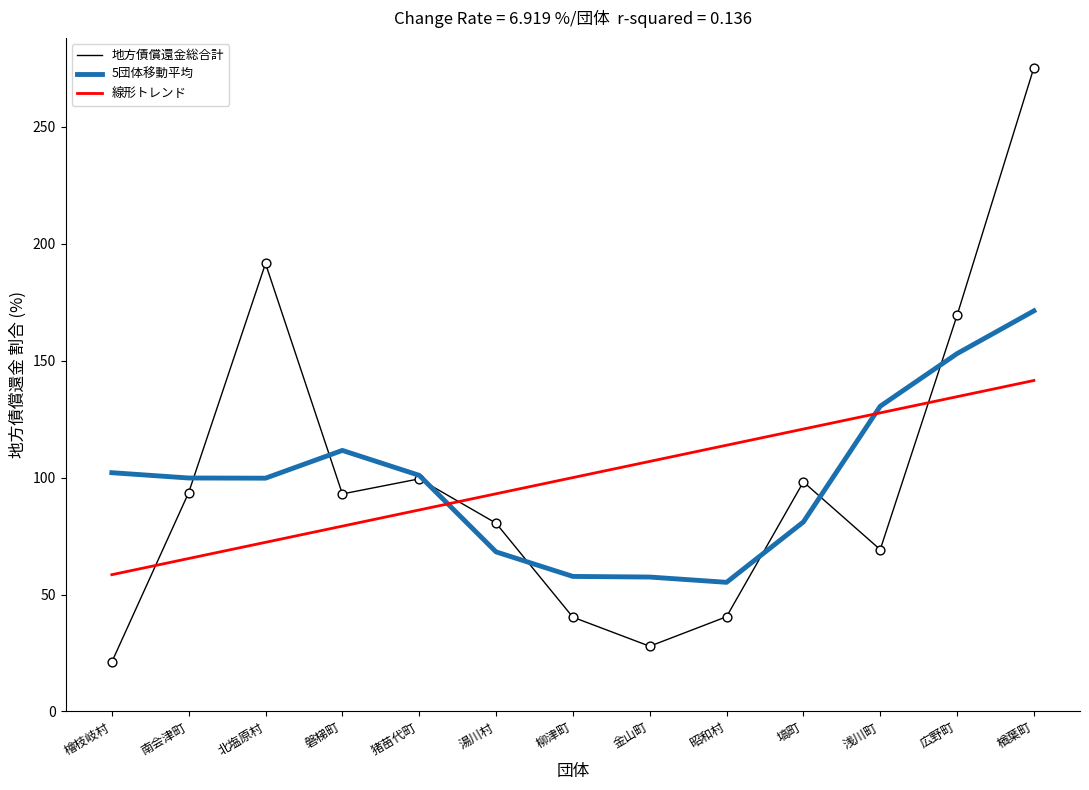

What are all the series names shown in the legend?

地方債償還金総合計, 5団体移動平均, 線形トレンド